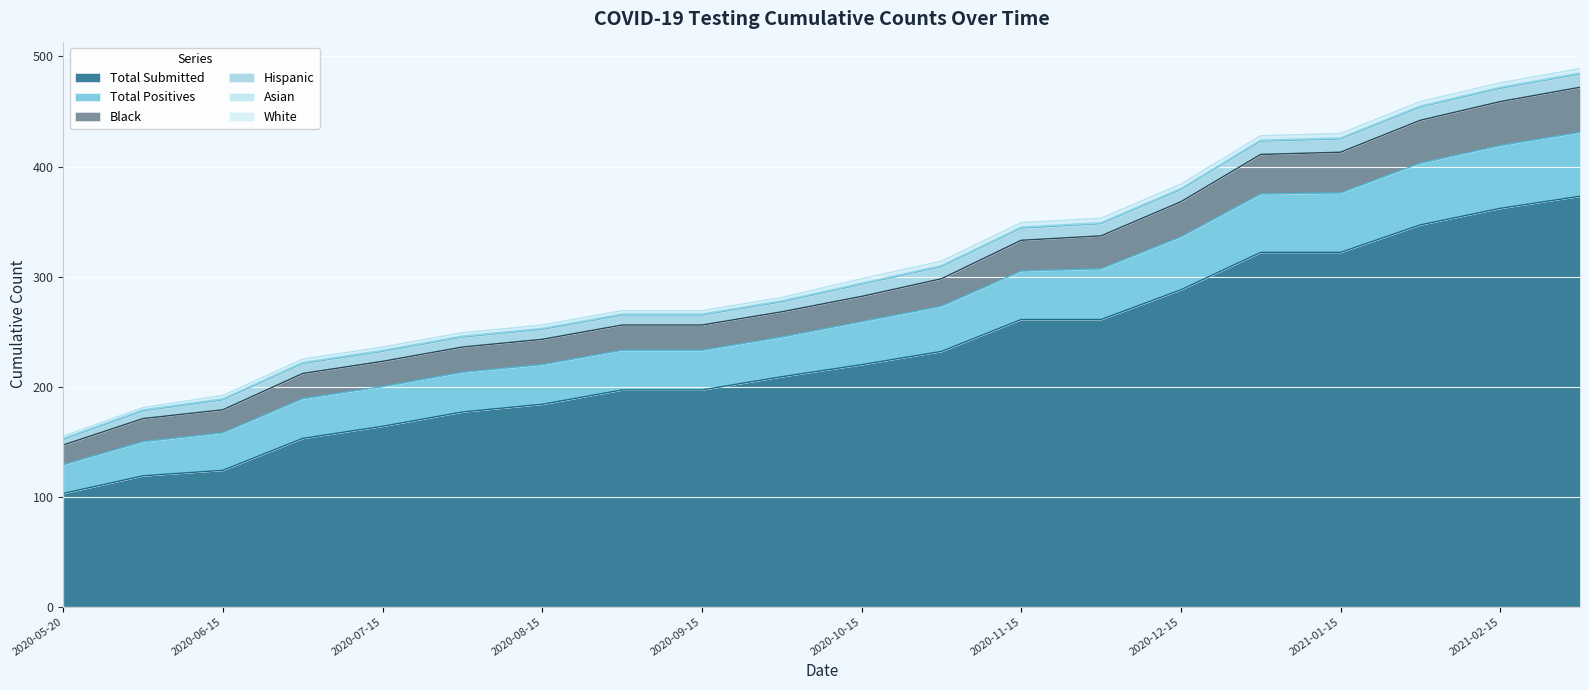

Reading left to right, extract all data points from this chart.

Total Submitted: 103	119	124	153	164	177	184	197	197	209	220	232	261	261	288	322	322	347	362	373
Total Positives: 26	31	34	36	36	36	36	36	36	36	39	41	44	46	48	53	54	56	57	58
Black: 18	21	21	23	23	23	23	23	23	23	23	25	28	30	32	36	37	39	40	41
Hispanic: 5	7	9	9	9	9	9	9	9	9	11	11	11	11	11	12	12	12	12	12
Asian: 1	1	1	1	1	1	1	1	1	1	1	1	1	1	1	1	1	1	1	1
White: 2	2	3	3	3	3	3	3	3	3	4	4	4	4	4	4	4	4	4	4